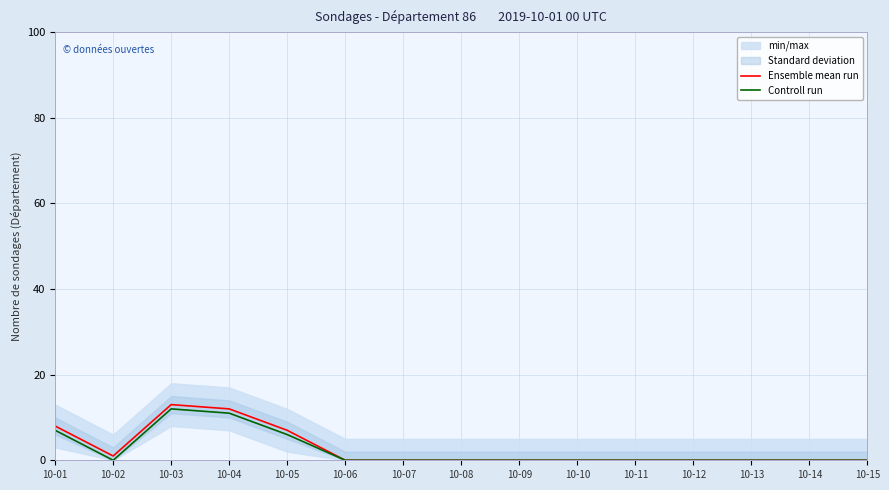

Which series changed the most between 10-03 and 10-10?

Ensemble mean run